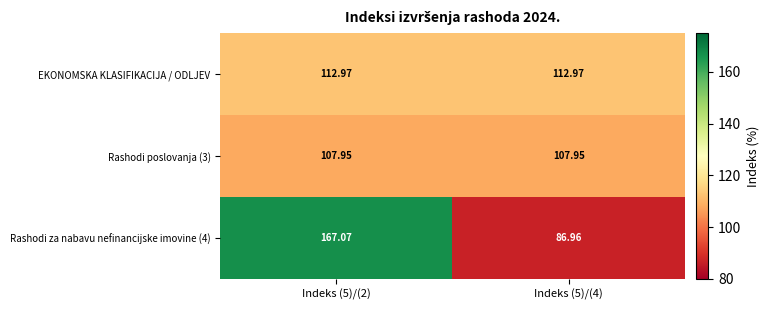

At how many categories does at least one series exceed 137?

1